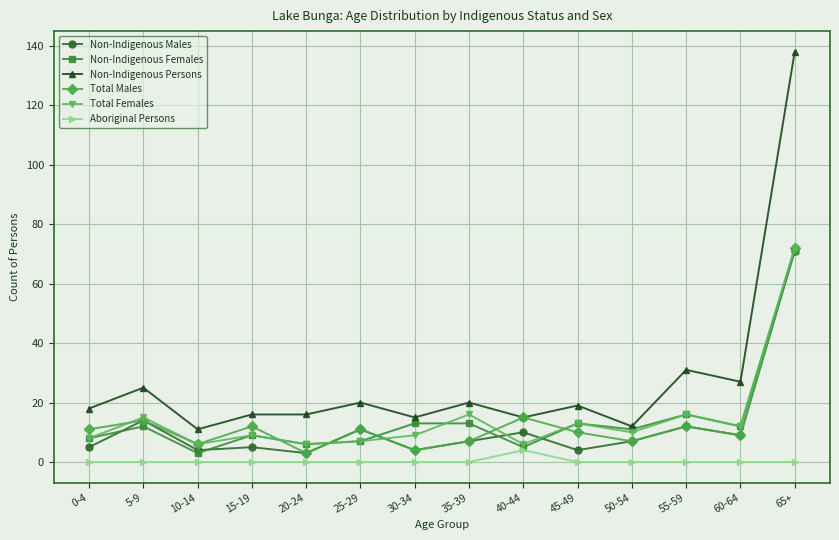

What value does the Total Males series have at 5-9, to the nearest 10?

10